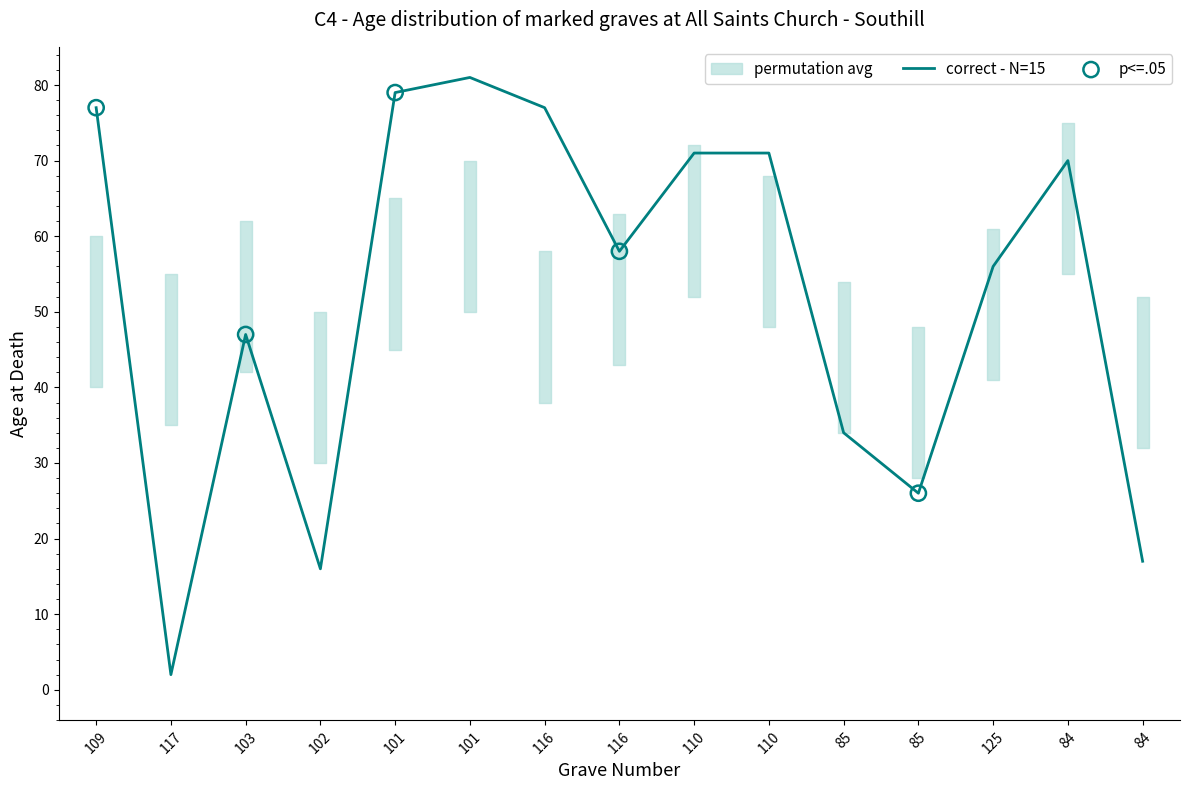

Approximately how many times larger is the value at 110 compared to 110?

1.0